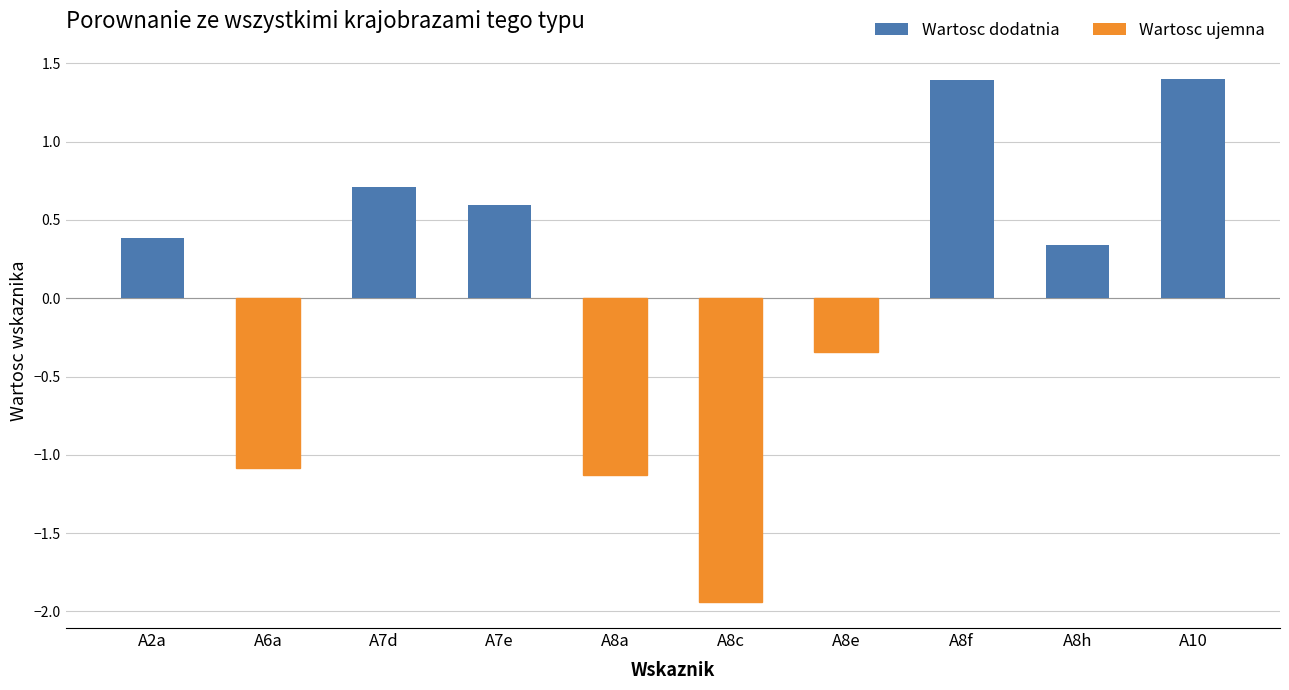

What is the maximum value shown in the chart?

1.4